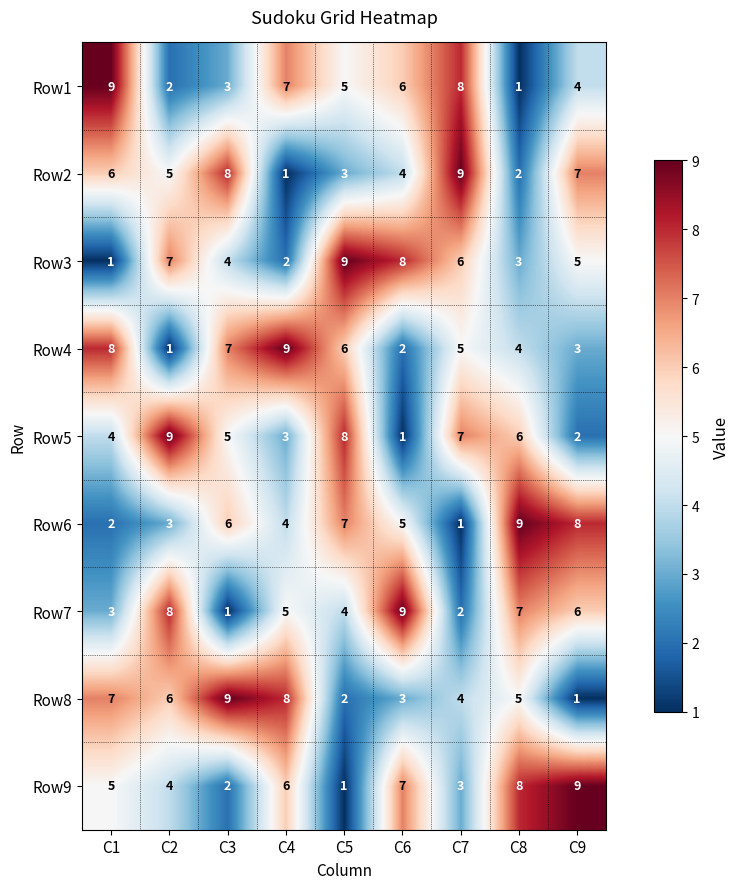

What is the difference between the highest and lowest values at C7?

8